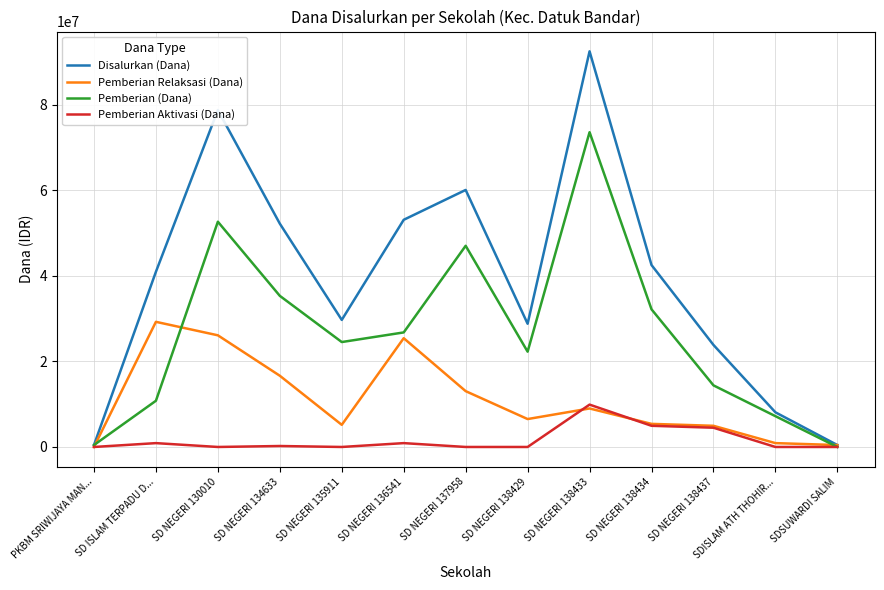

What is the difference between the maximum and minimum values in the Pemberian Aktivasi (Dana) series?

9900000